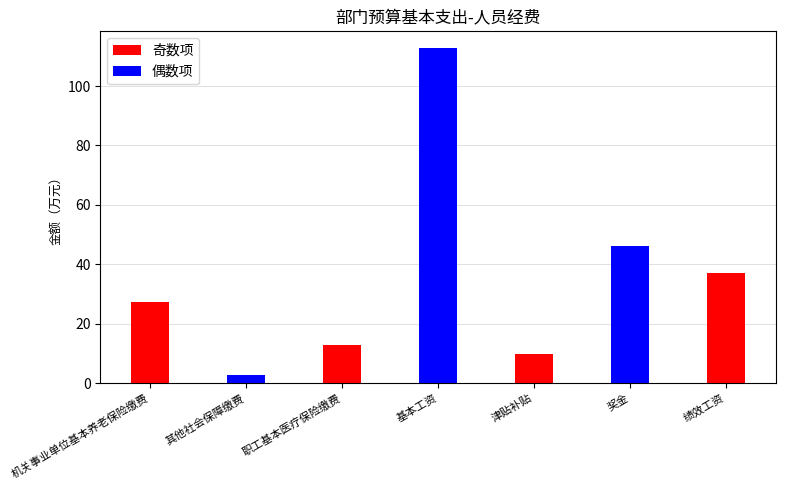

Read the value at 其他社会保障缴费.

2.5